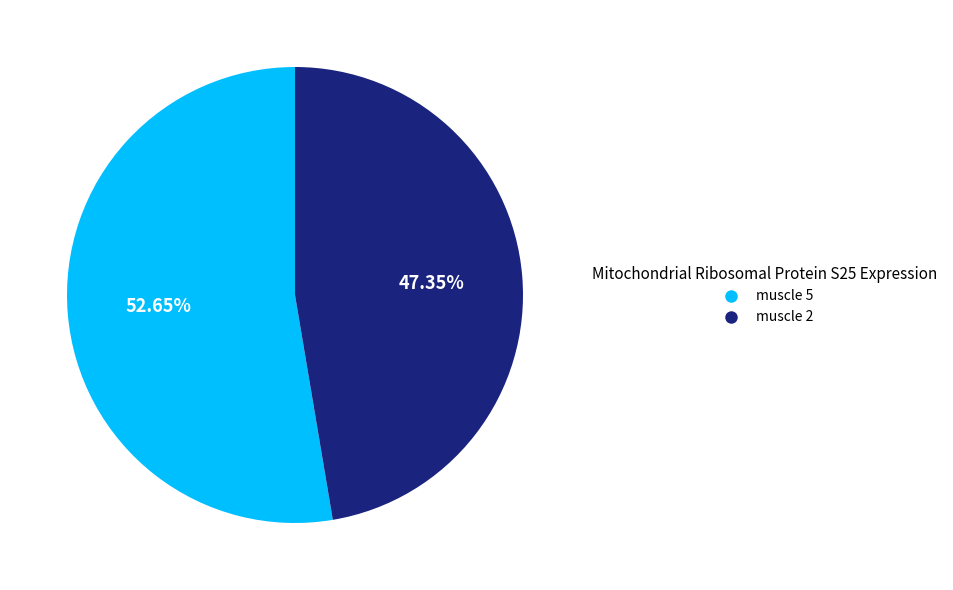

To the nearest percent, what portion does muscle 5 represent?

53%